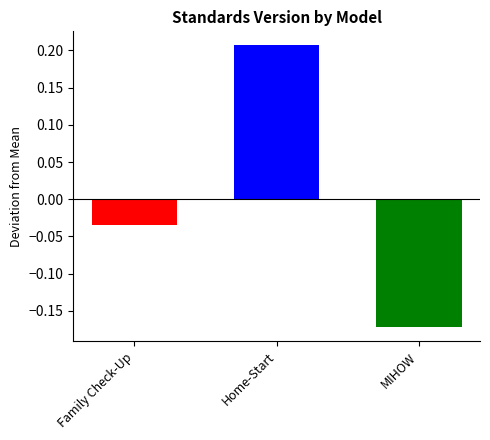

List the labels in order of value, smallest first.

MIHOW, Family Check-Up, Home-Start